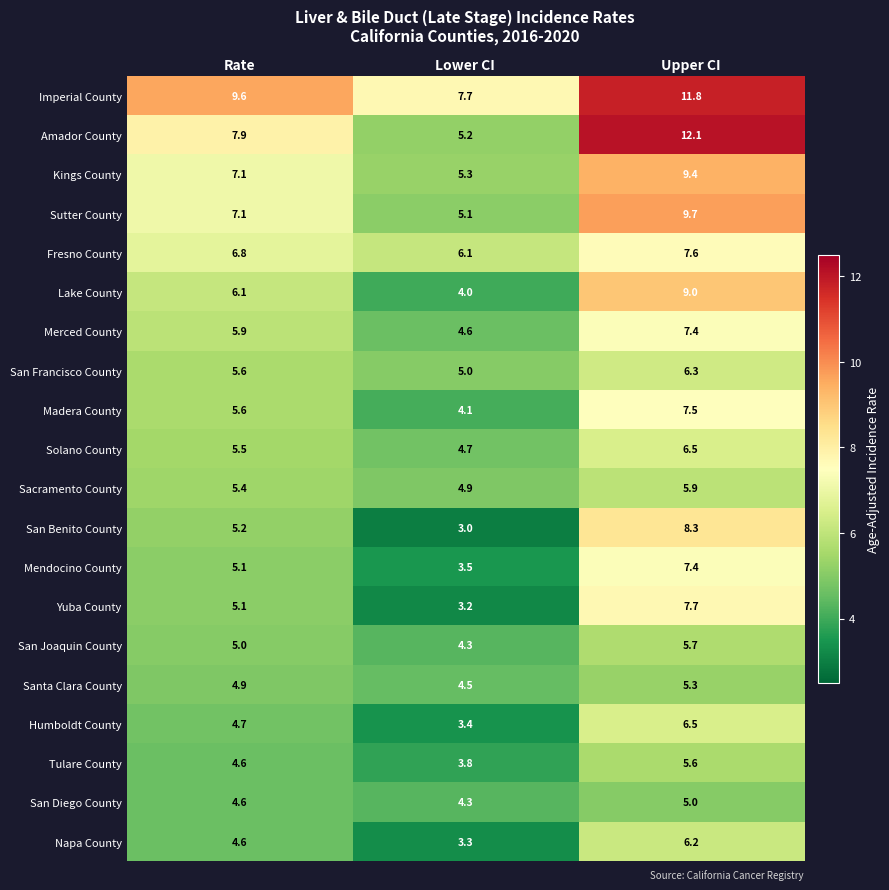

What value does the Yuba County series have at Rate?

5.1